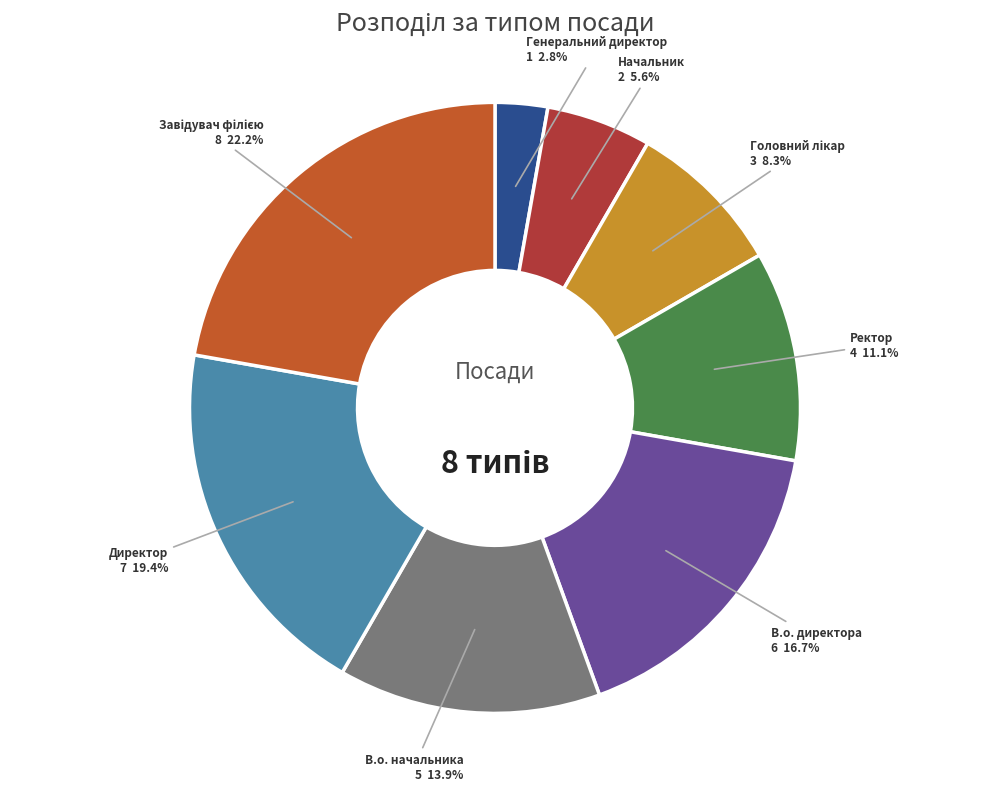

What is the ratio of the value at Начальник to the value at В.о. директора?

0.3